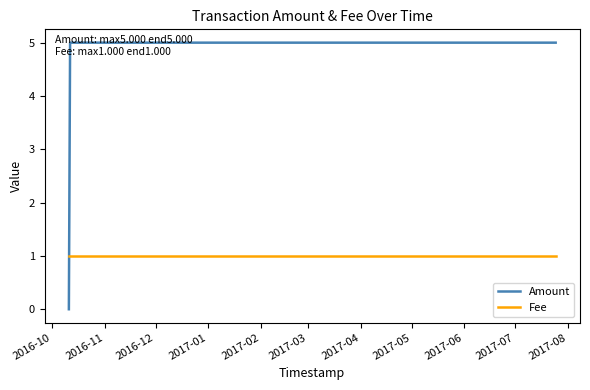

Which series has the widest spread of values?

Amount